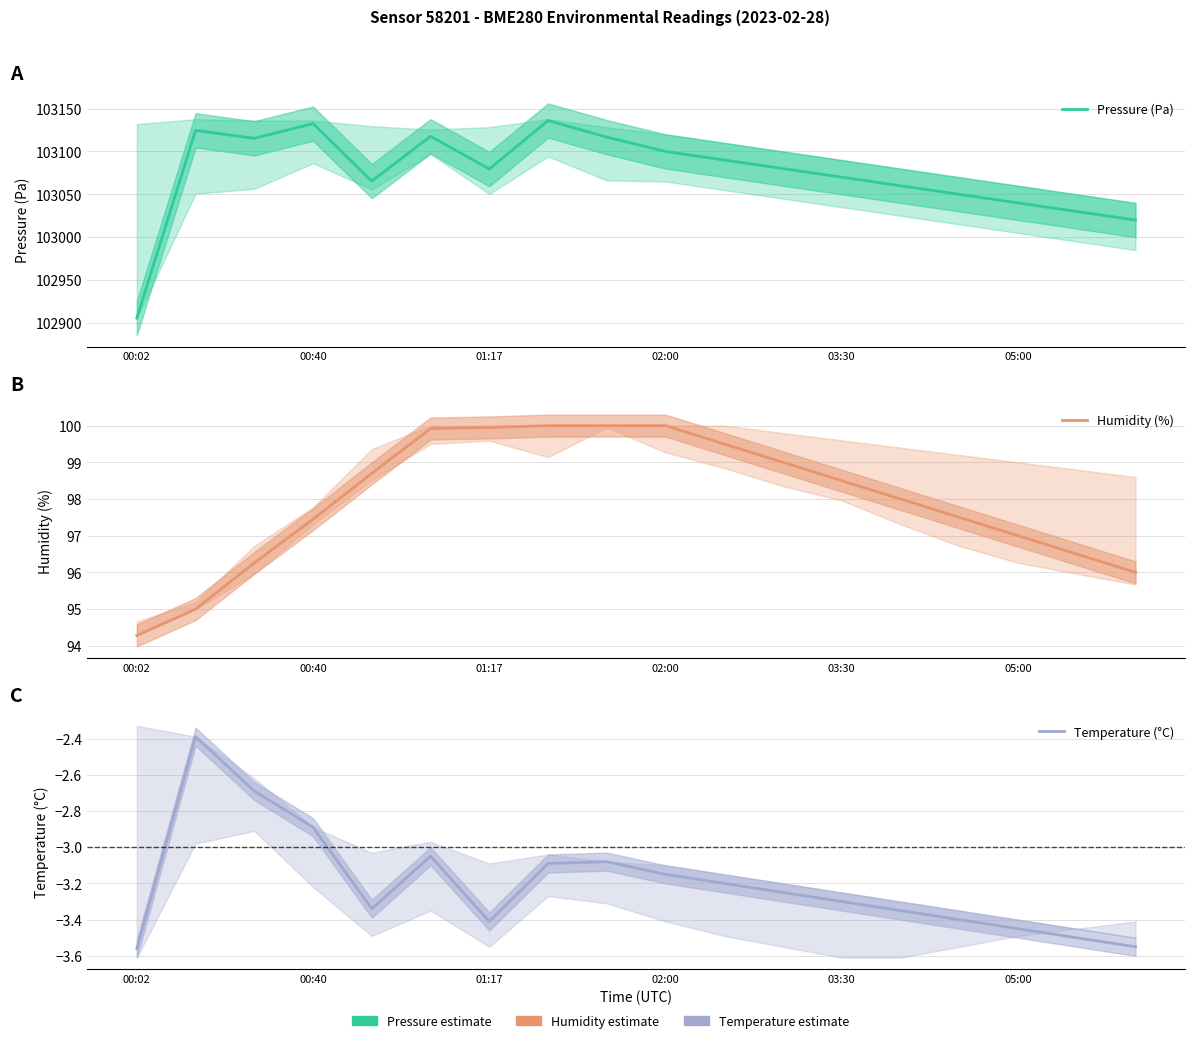

The Humidity (%) series shows 96.0 at 17. True or false?

True